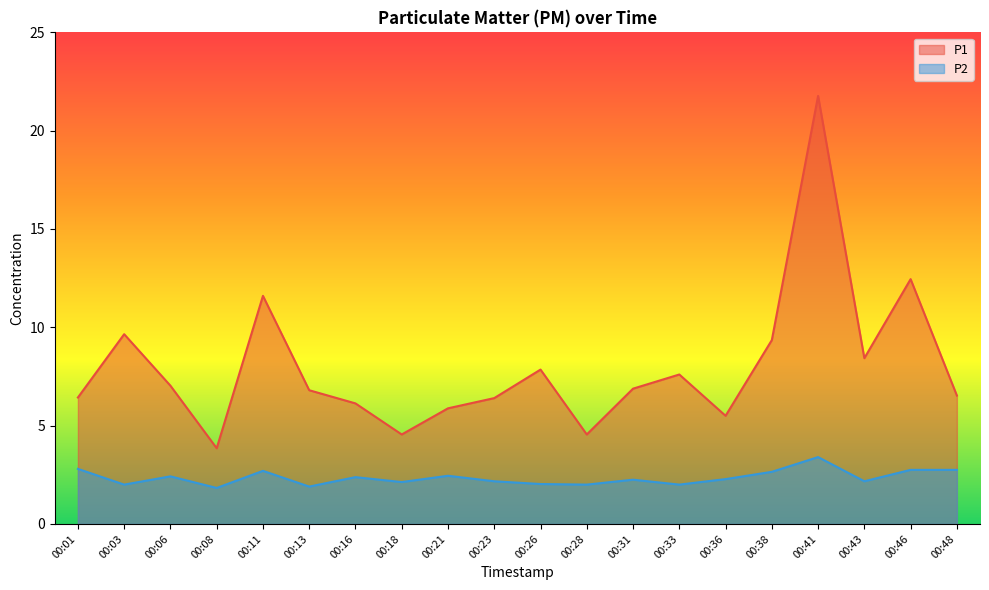

True or false: P1 has more than 0 interior local peaks.

True